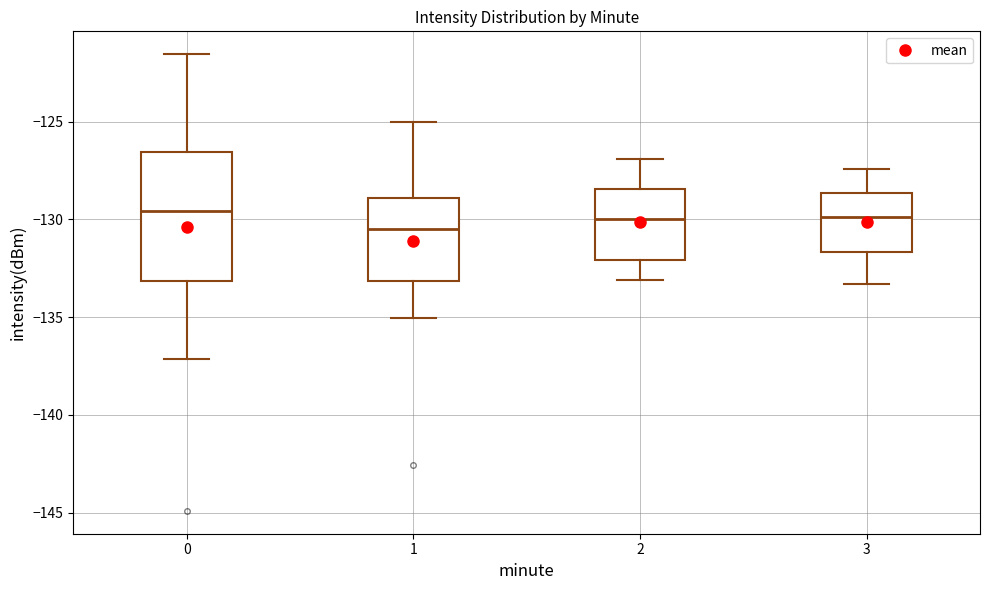

Reading left to right, read every box against the y-axis: the position of its median line, the range the box covers, and the ends of its whiskers. The values are not printed on the chart, so give them approximately, as read against the axis.

0: median -129.5, box -133.0 to -126.5, whiskers -137.0 to -121.5
1: median -130.5, box -133.0 to -129.0, whiskers -135.0 to -125.0
2: median -130.0, box -132.0 to -128.5, whiskers -133.0 to -127.0
3: median -130.0, box -131.5 to -128.5, whiskers -133.5 to -127.5